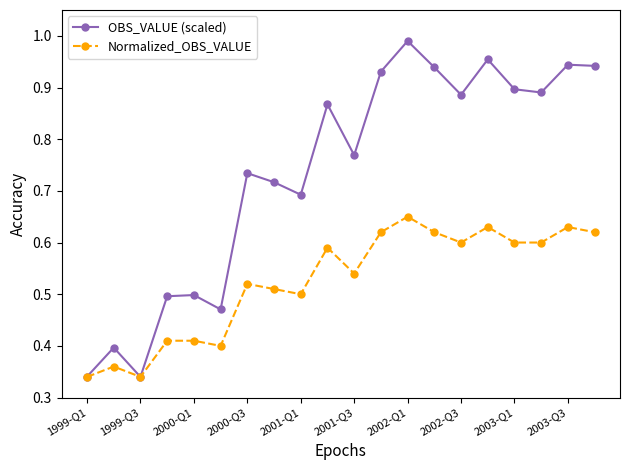

How many Normalized_OBS_VALUE values are between 0 and 1?

20